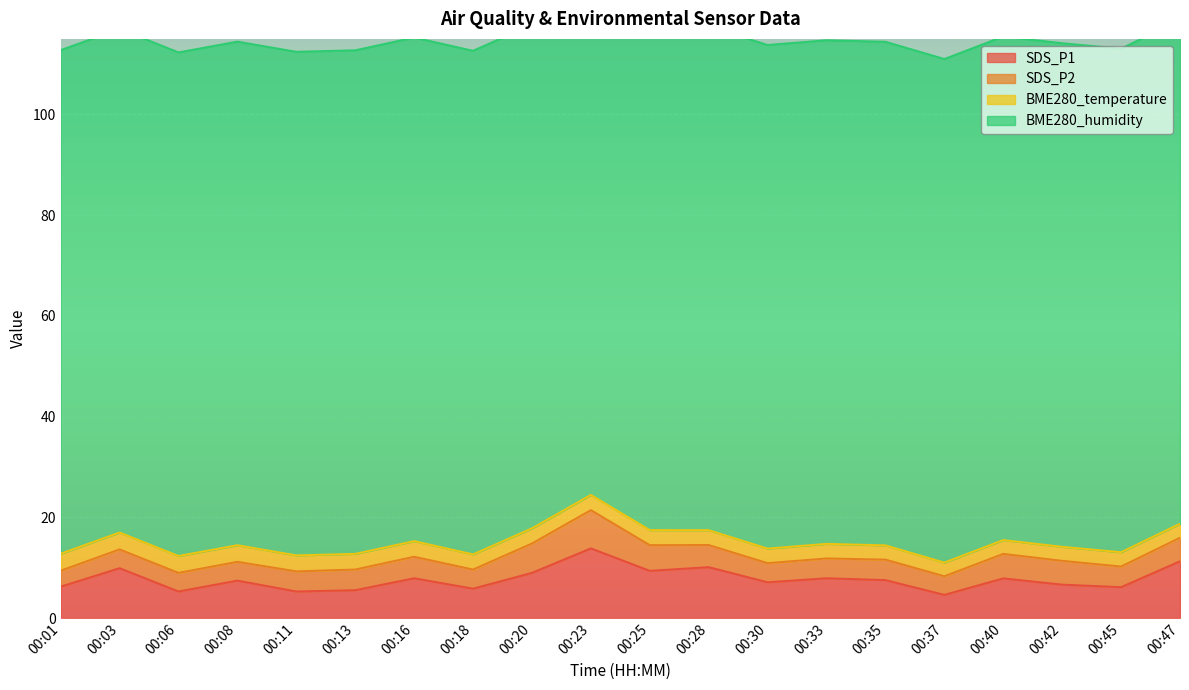

The SDS_P1 series shows 7.5 at 00:11. True or false?

False